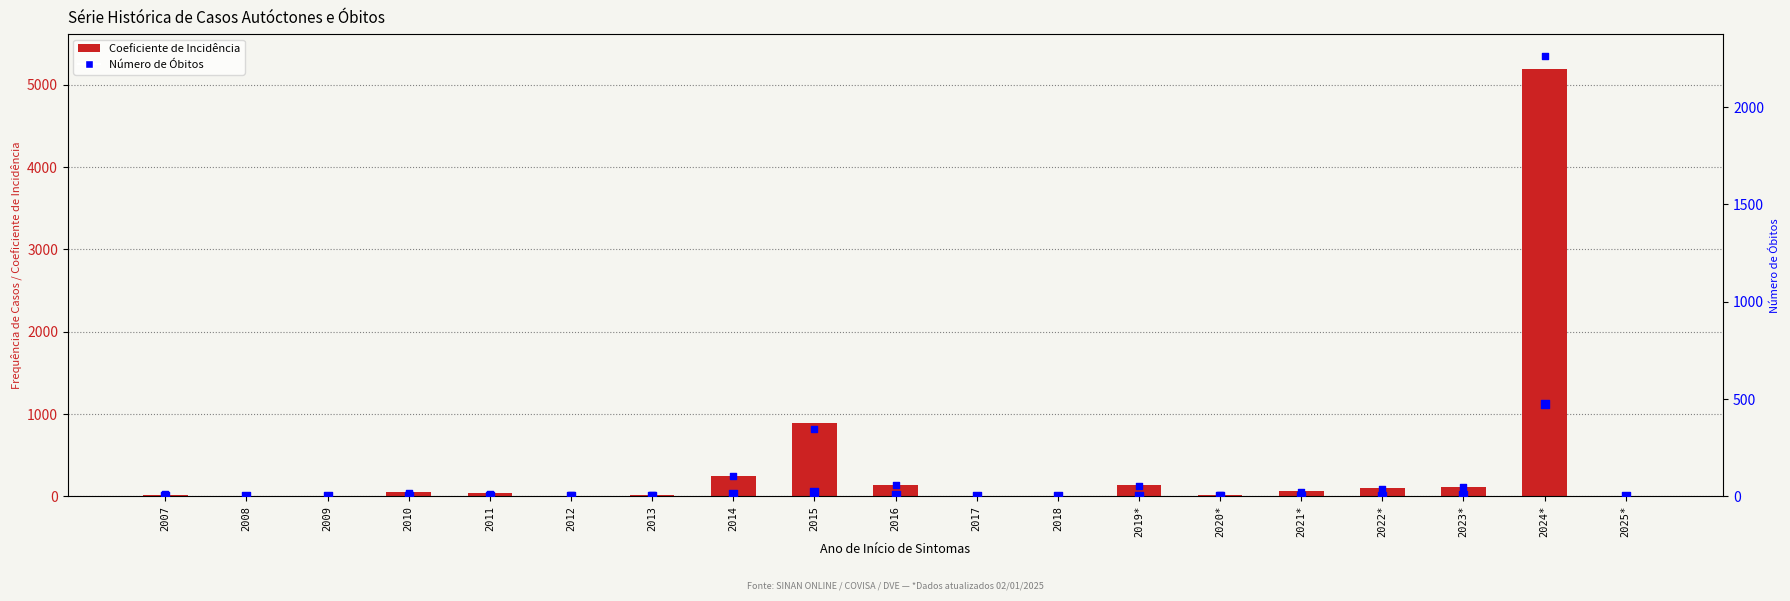

Is the value of Coeficiente de Incidência at 2013 greater than the value of Número de Óbitos (overlay) at 2020*?

Yes